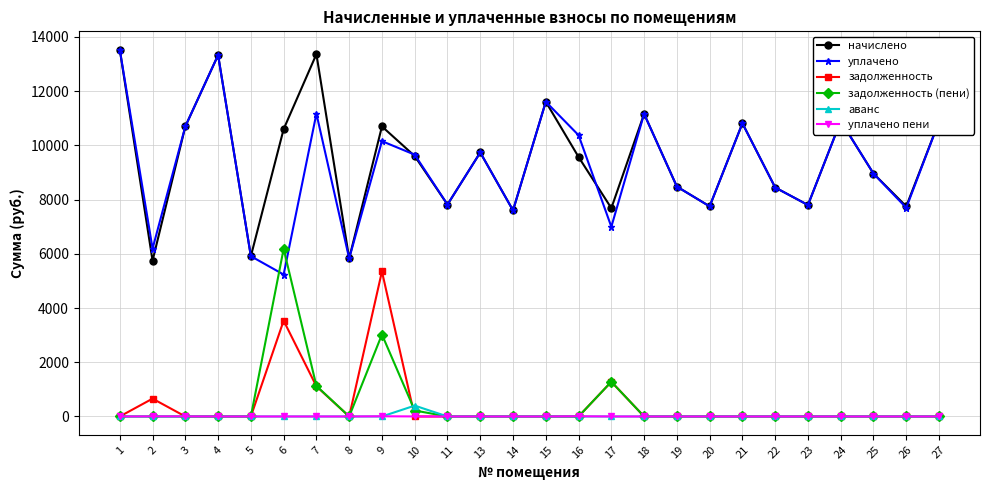

Is the value of начислено at 19 greater than the value of задолженность (пени) at 5?

Yes